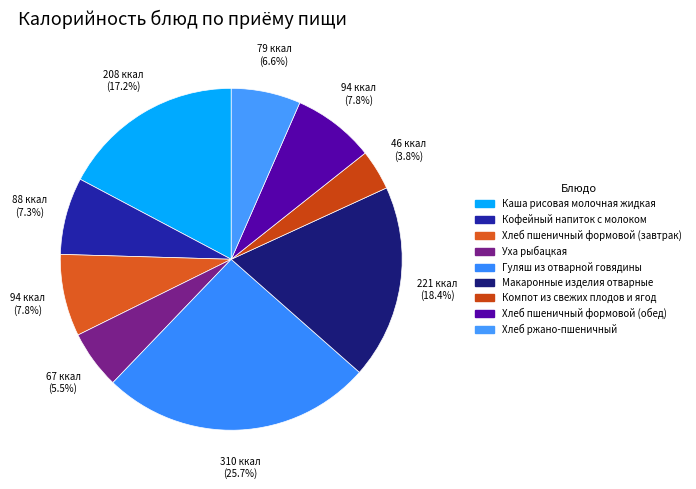

Combined, what portion of the pie is Каша рисовая молочная жидкая and Хлеб пшеничный формовой (обед)?

25.0%